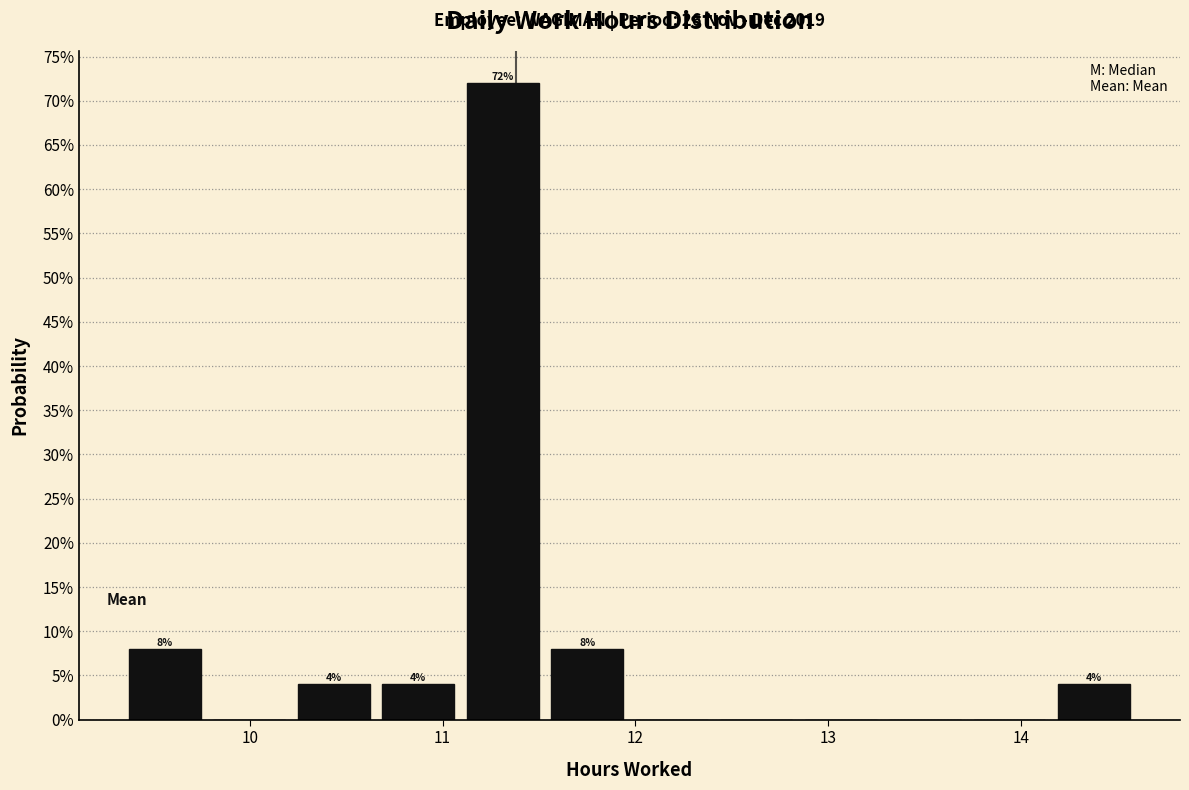

Which range on the x-axis has the tallest bar?

11.1 to 11.5